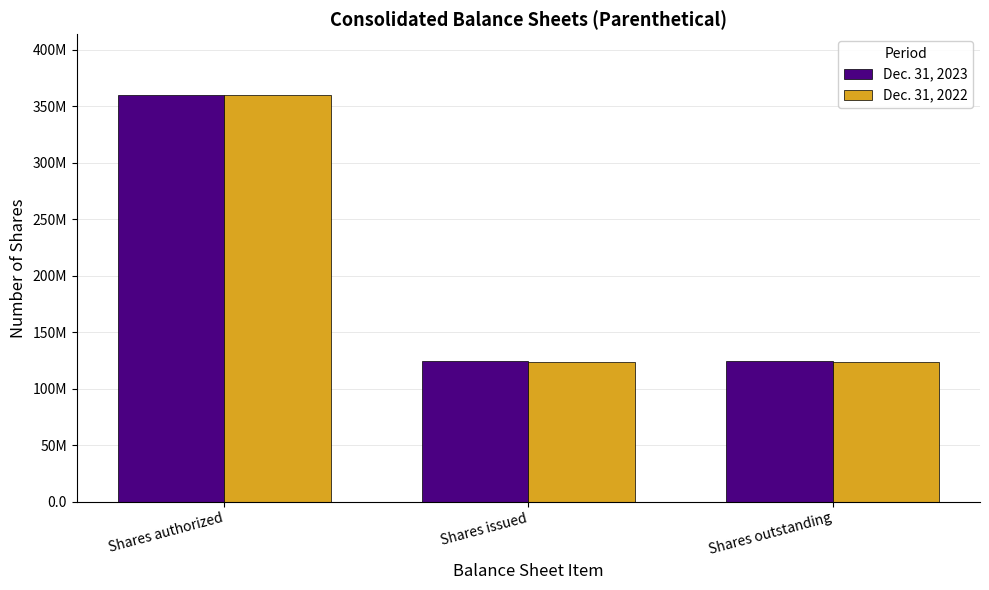

Rank the series by their maximum value, from highest to lowest.

Dec. 31, 2023, Dec. 31, 2022